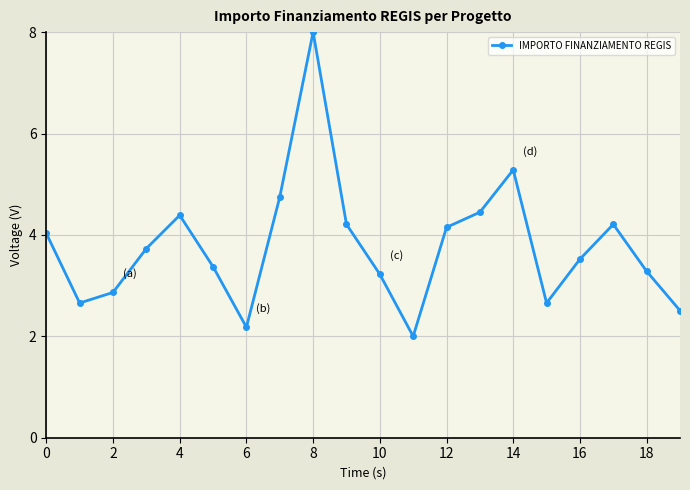

How many interior local valleys (lower than both neighbors) does the data have?

4